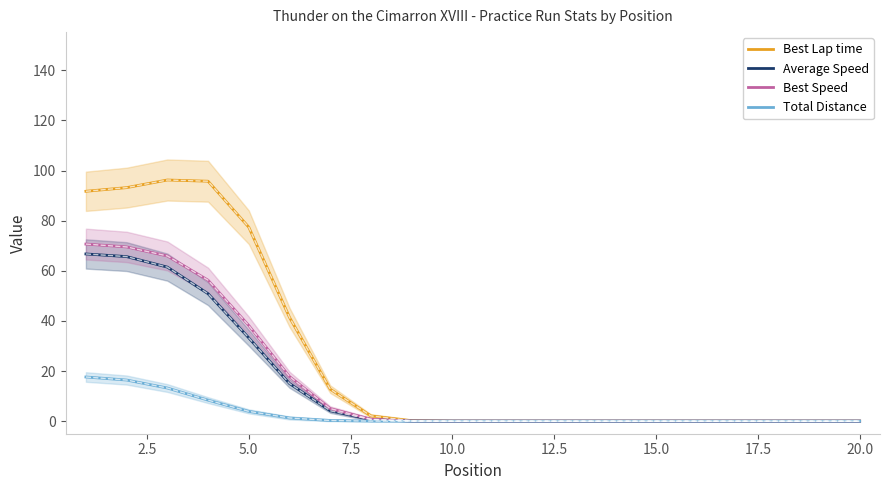

What is the maximum value for Total Distance?

17.6